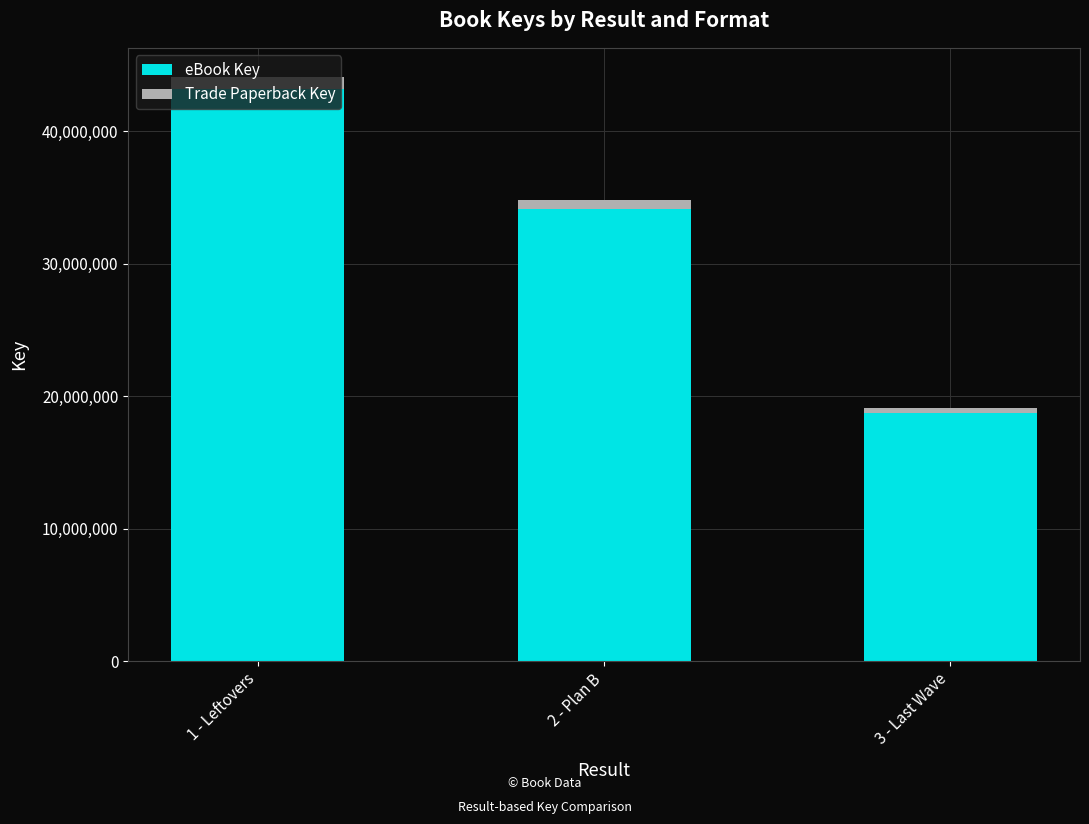

Are the bars horizontal?

No